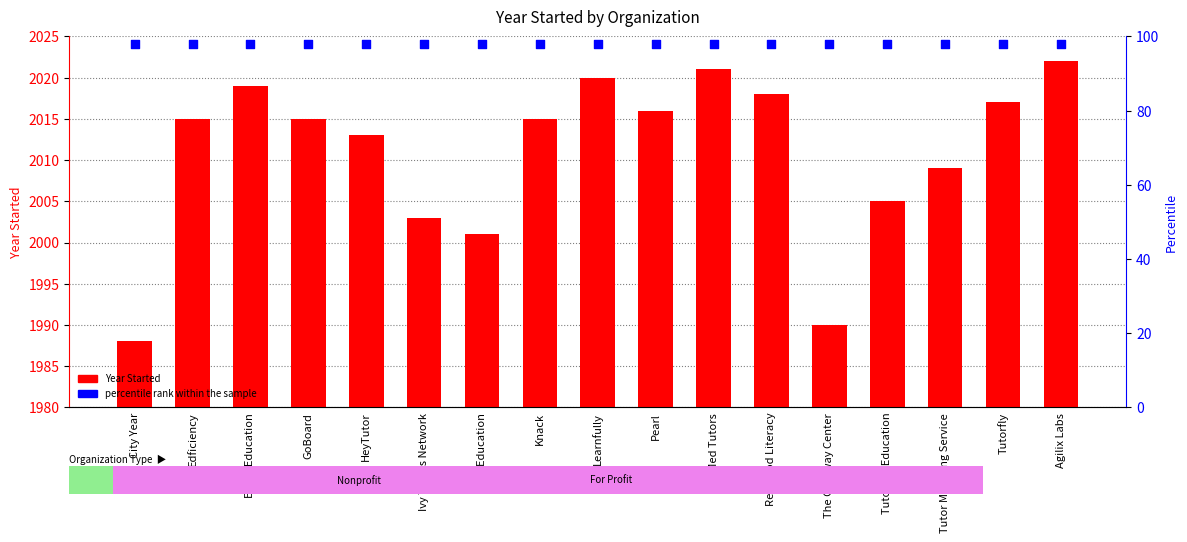

Which series reaches the maximum Y coordinate?

Year Started